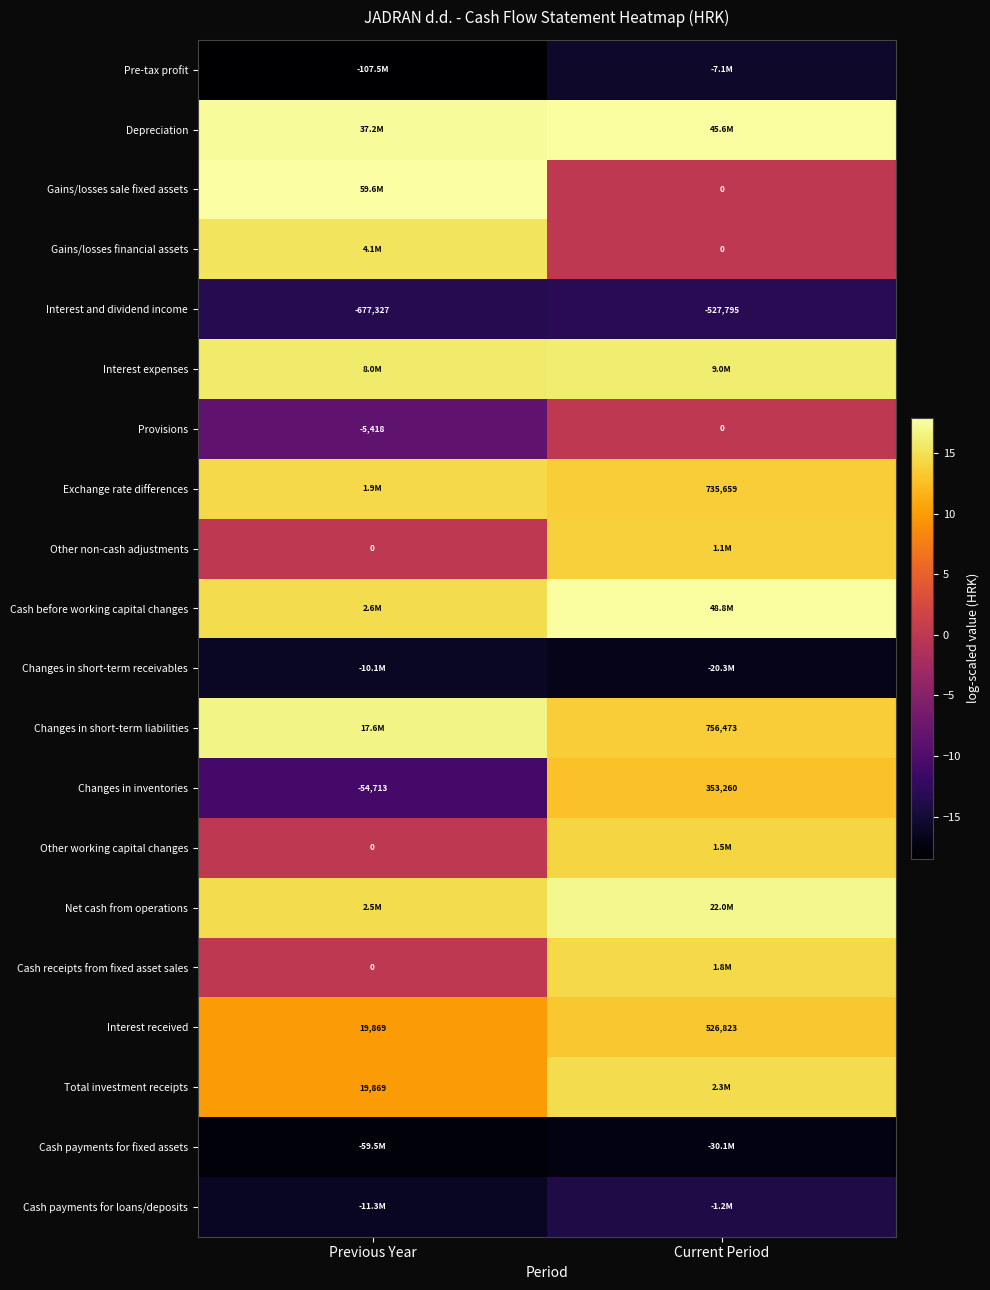

Rank the categories by Interest and dividend income value from highest to lowest.

Current Period, Previous Year